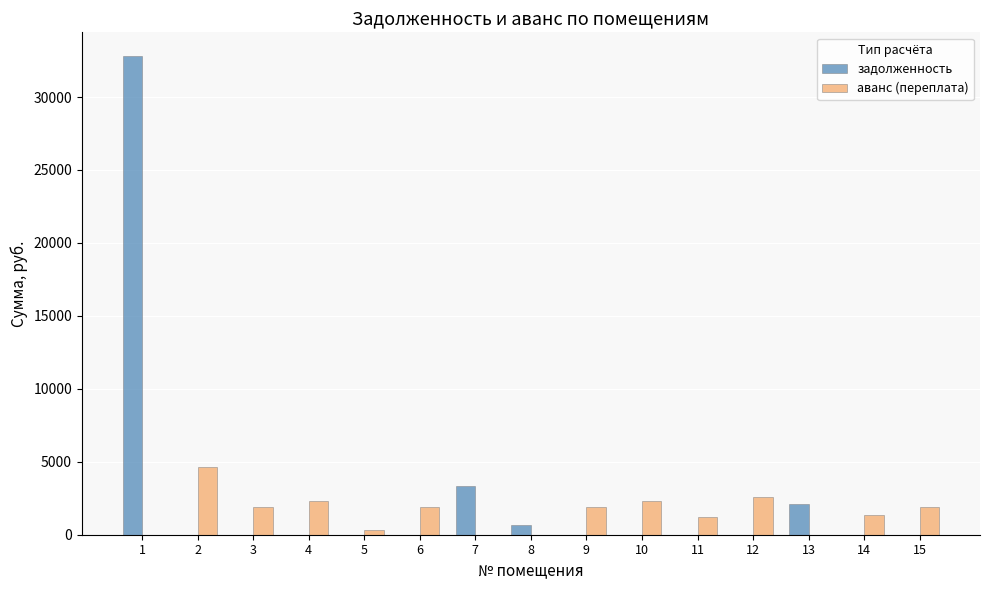

Count the number of categories in the chart.

15